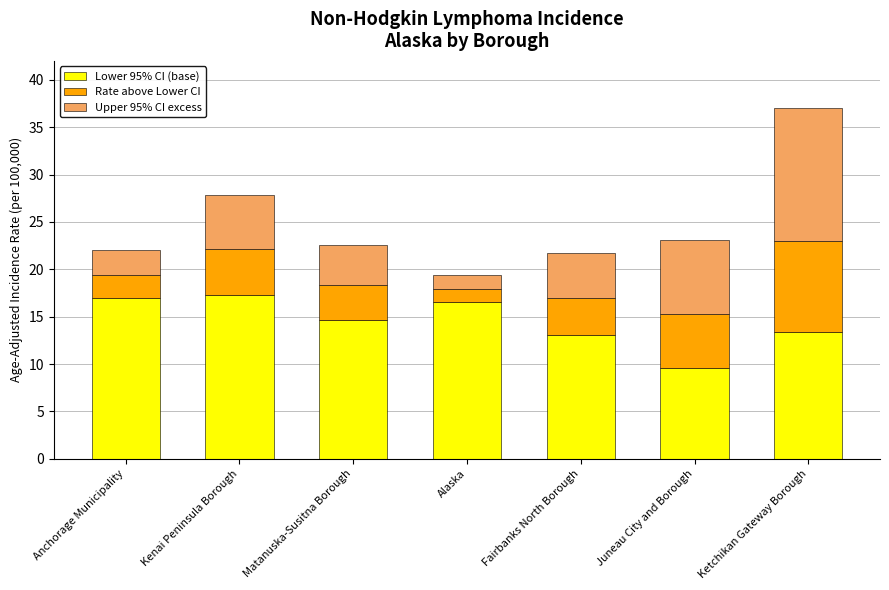

At which category is the sum across all series the highest?

Ketchikan Gateway Borough